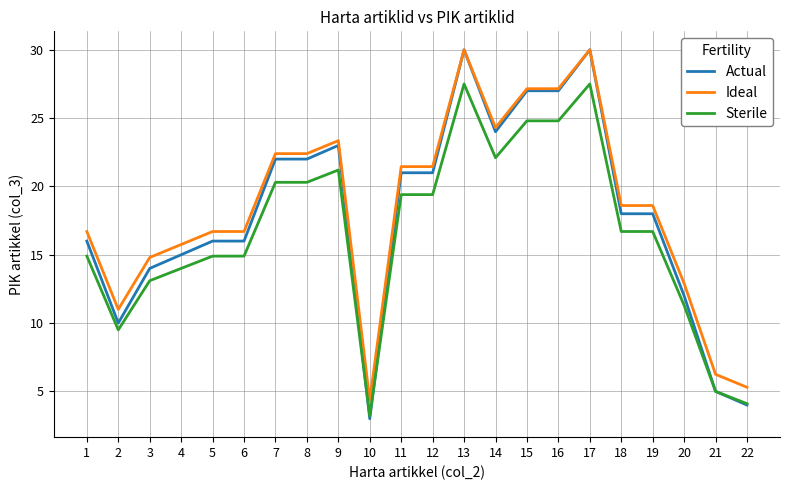

Which series has the widest spread of values?

Actual